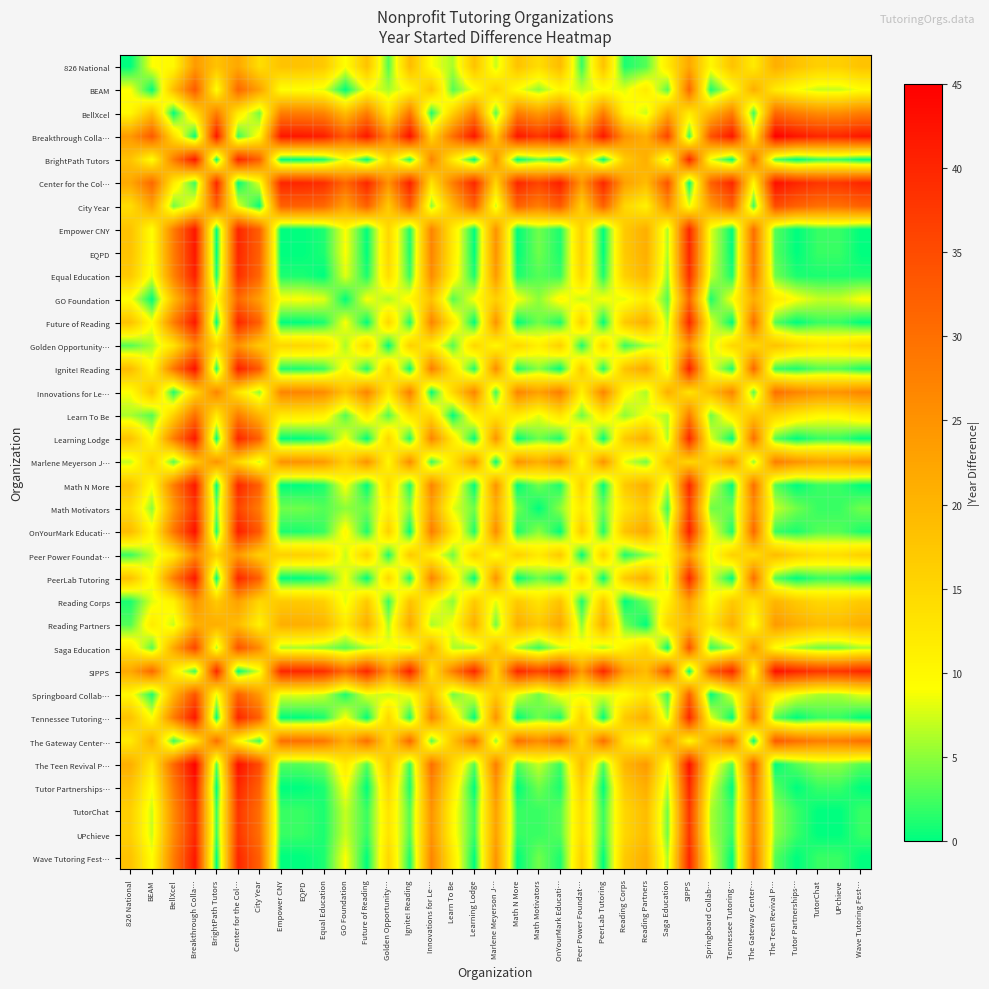

Which series has the largest range (max minus min)?

Breakthrough Colla…